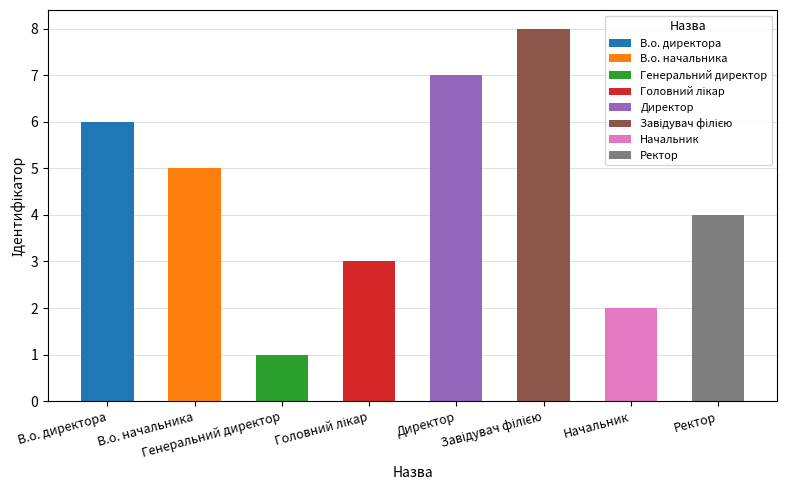

Count the values in the range 3 to 7.

5